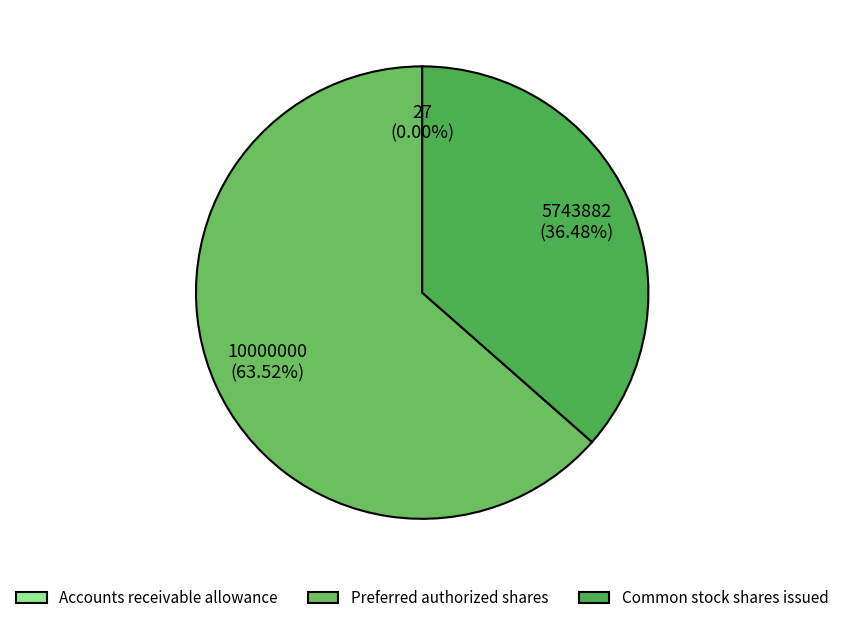

What is the change in value from Preferred authorized shares to Common stock shares issued?

-4256118